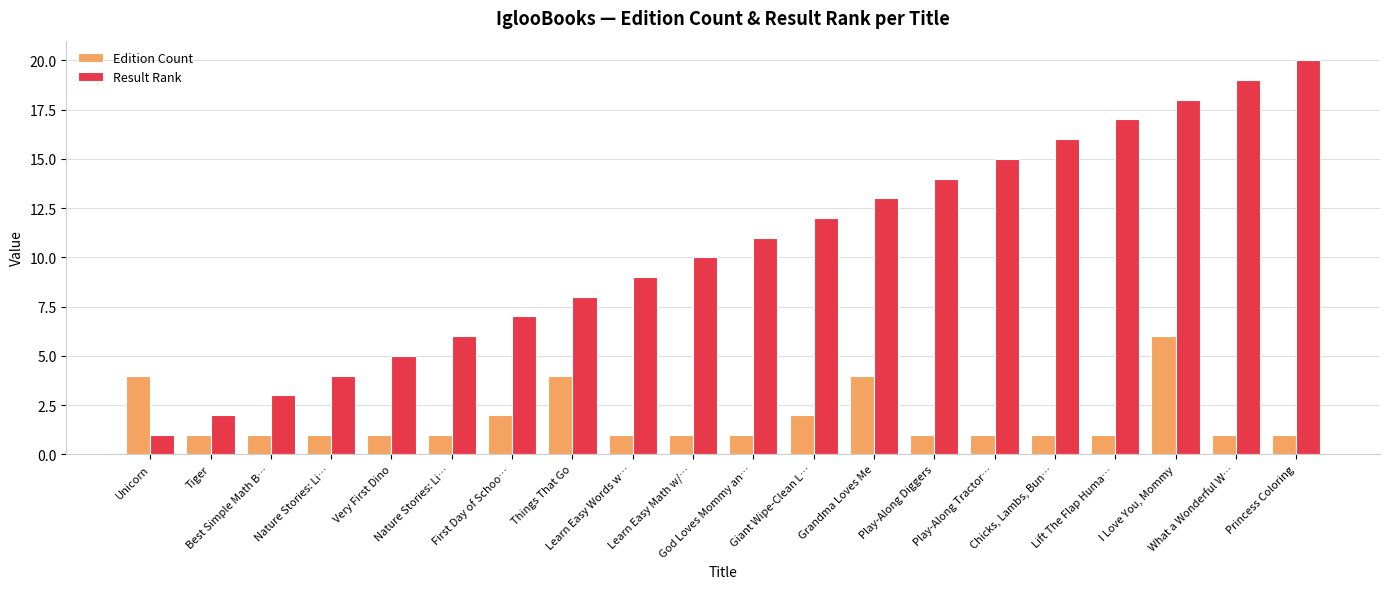

What are all the series names shown in the legend?

Edition Count, Result Rank